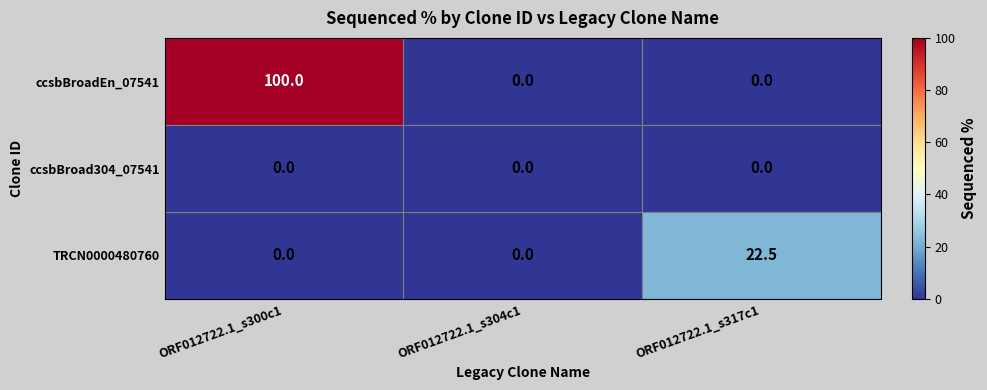

What is the greatest value displayed?

100.0